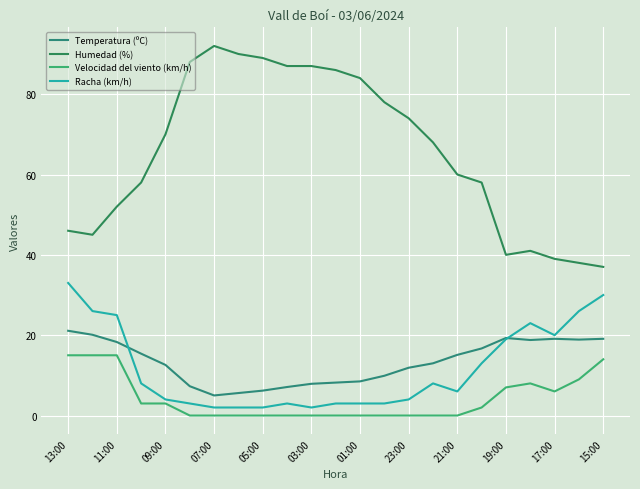

What is the average value of the Velocidad del viento (km/h) series?

4.2